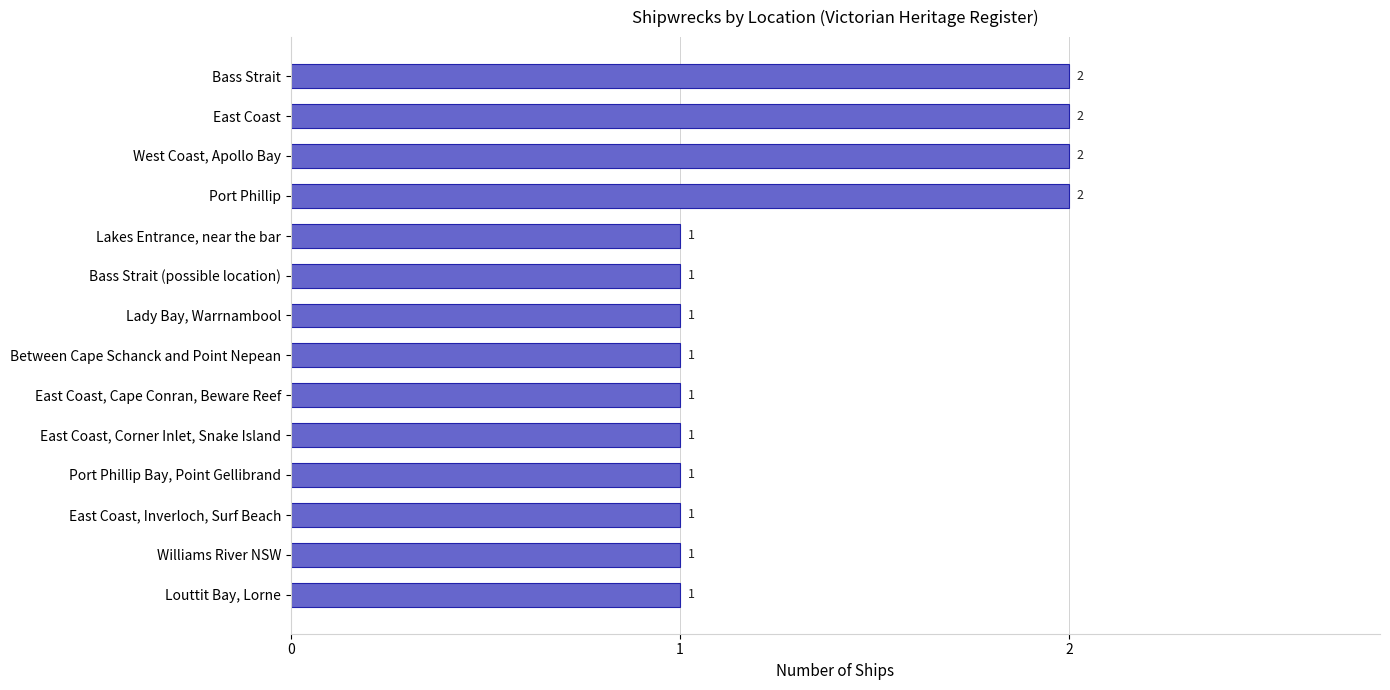

The value at Bass Strait is 3. True or false?

False